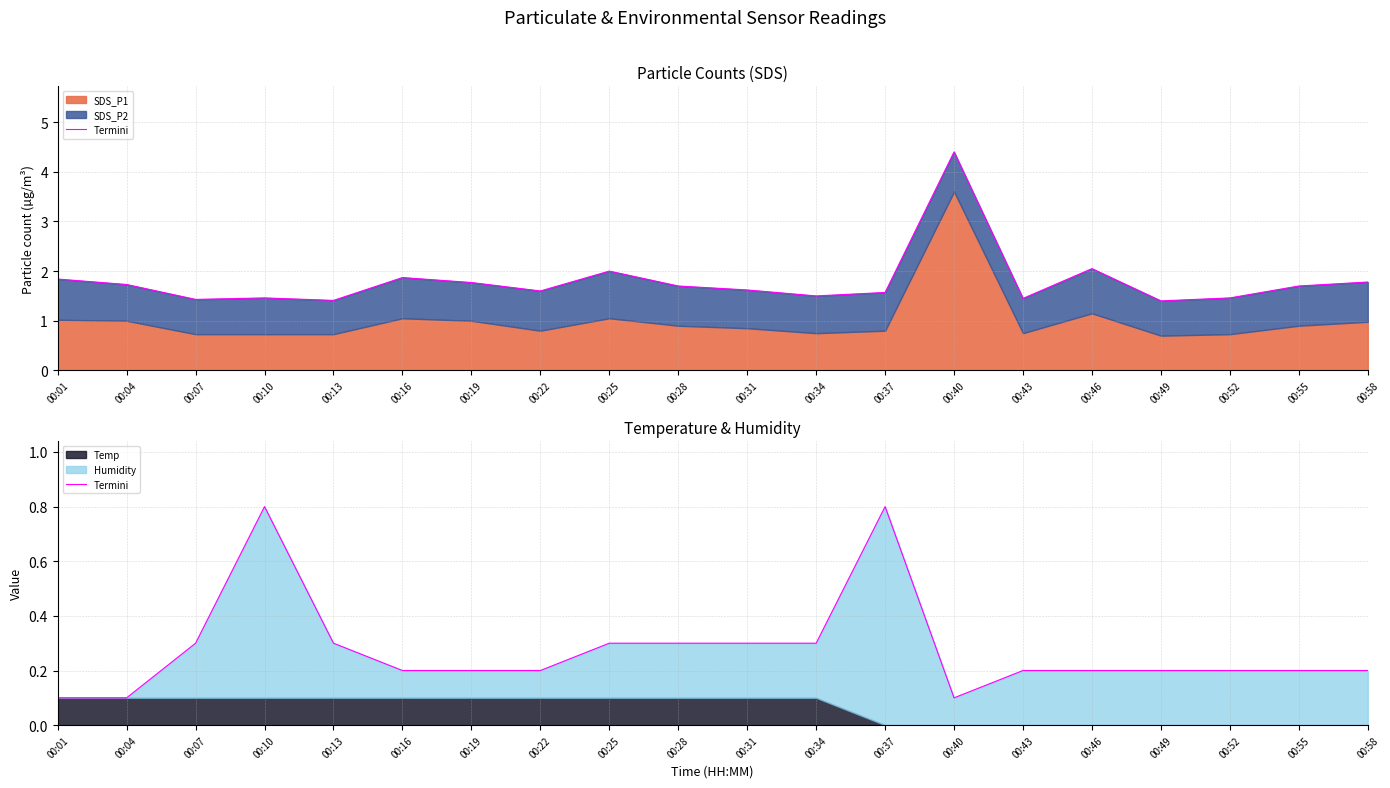

True or false: the data shows 0.1 at 00:04.

False